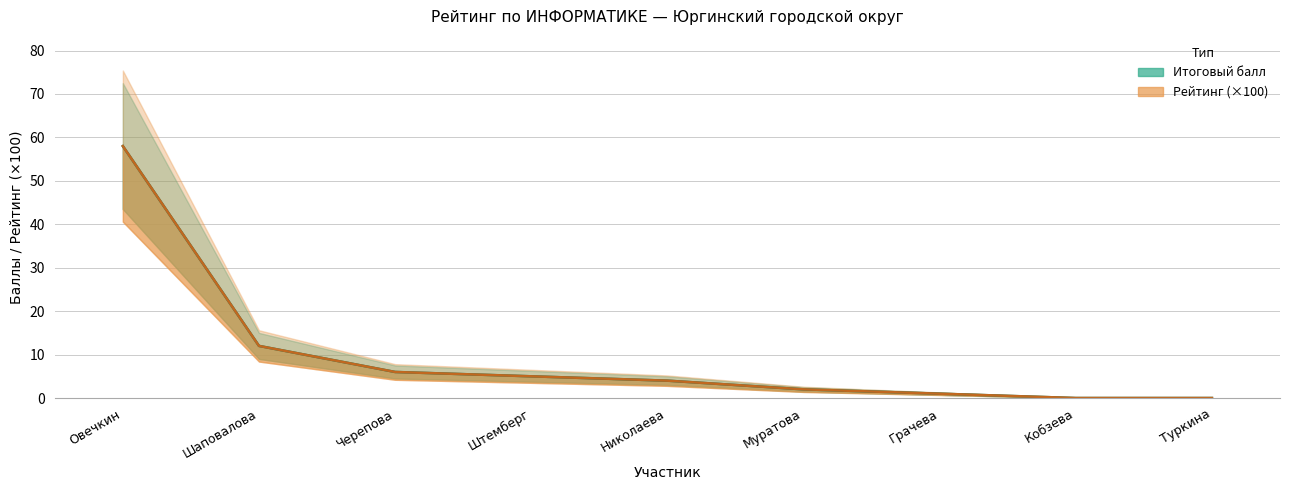

Which series changed the most between Черепова and Николаева?

Итоговый балл